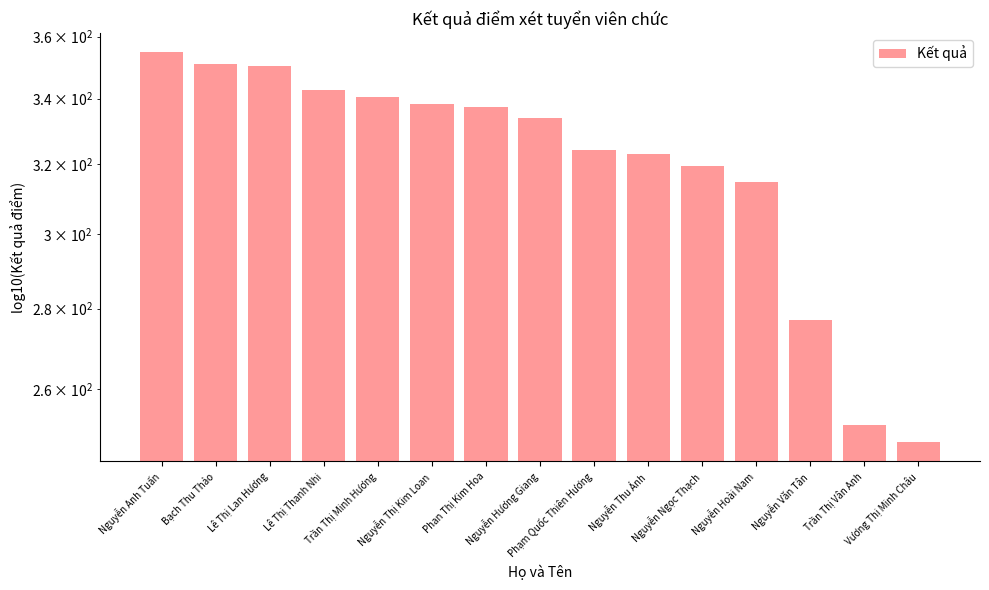

Does the chart contain any negative values?

No